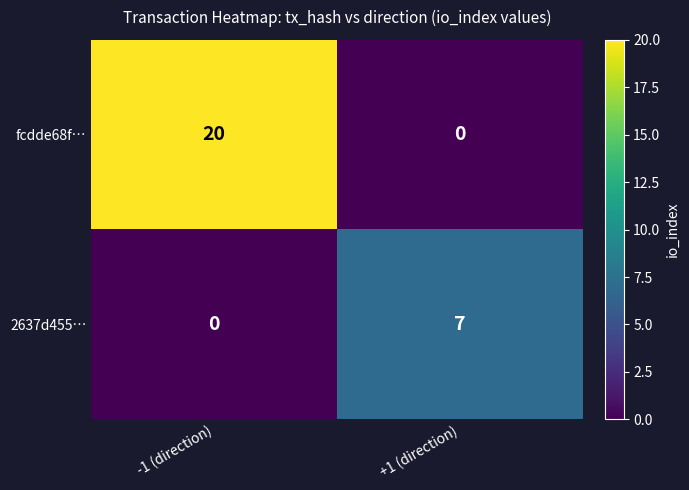

Reading left to right, list all the values displayed in this chart.

fcdde68f…: -1 (direction)=20	+1 (direction)=0
2637d455…: -1 (direction)=0	+1 (direction)=7